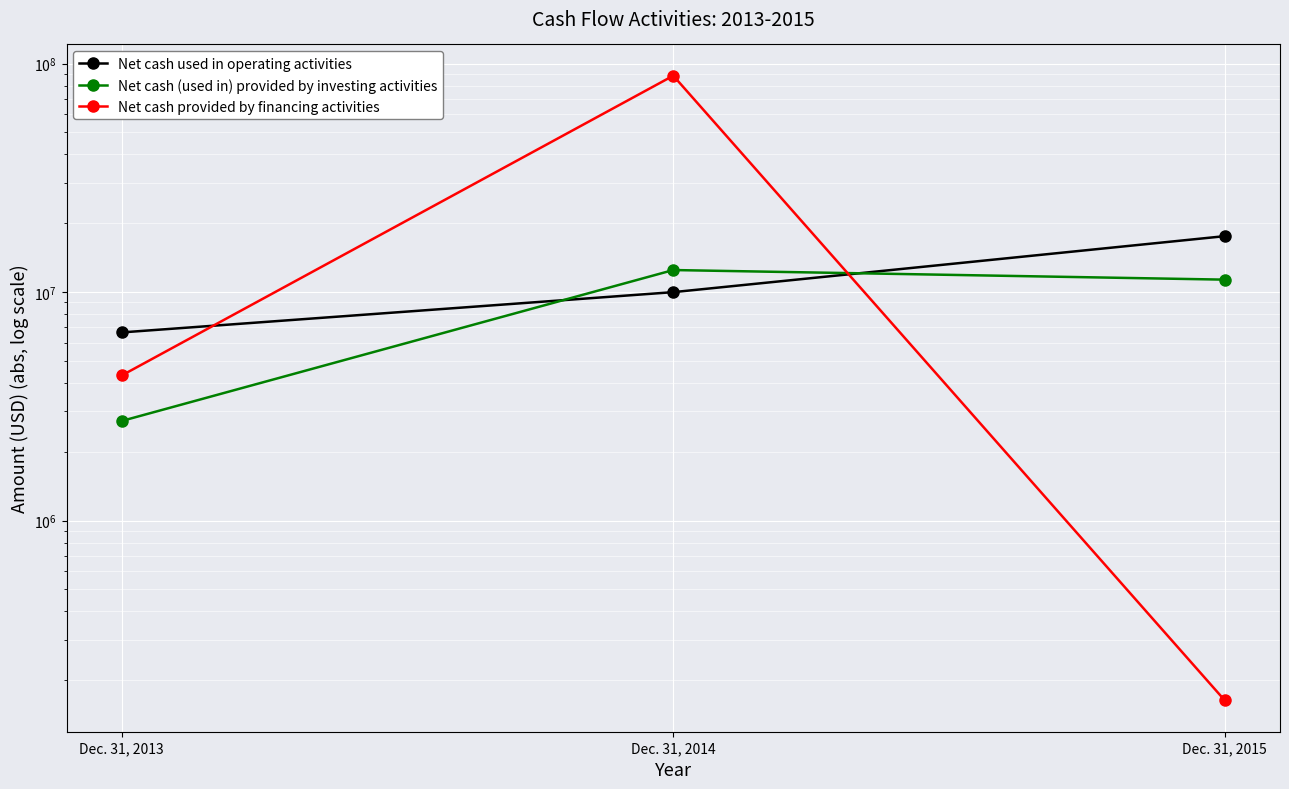

Is it true that Net cash (used in) provided by investing activities equals 2745291 at Dec. 31, 2014?

False